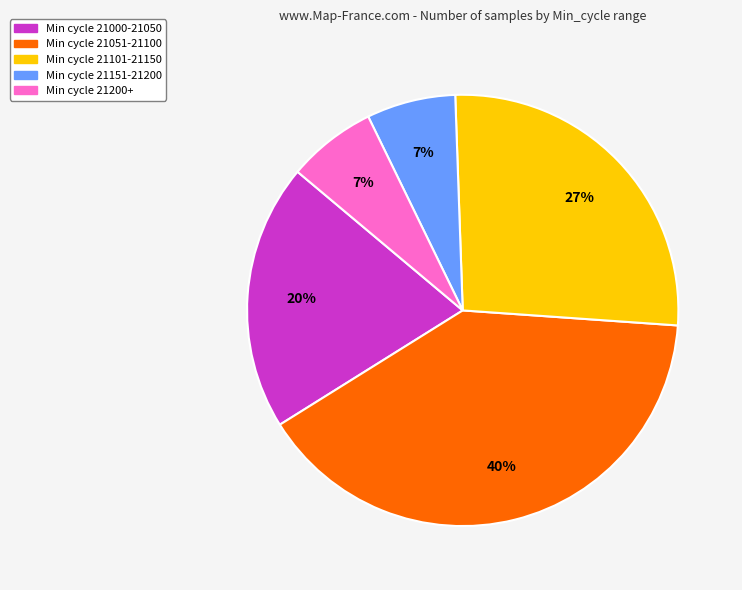

To the nearest percent, what is the difference between the largest and smallest slice percentages?

33%